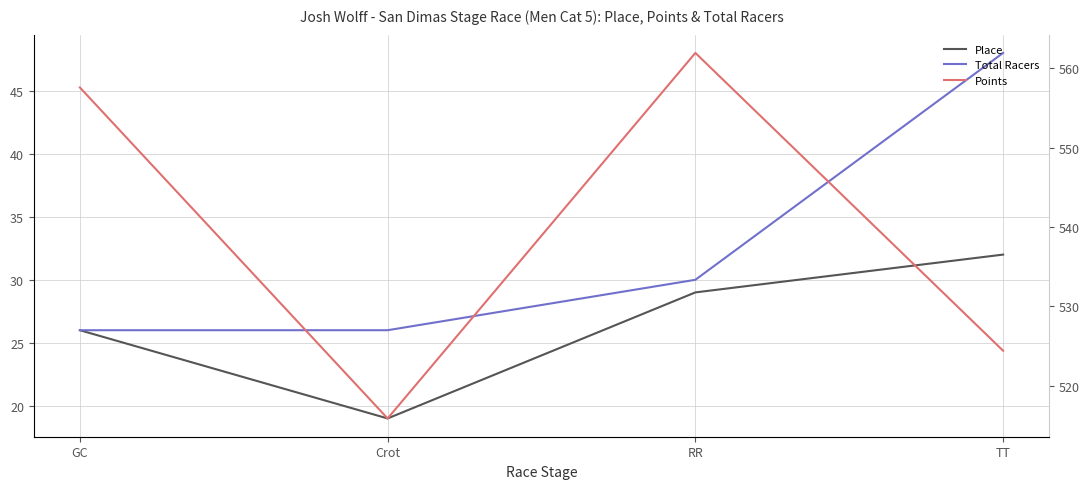

Which has a higher value, GC or RR?

RR